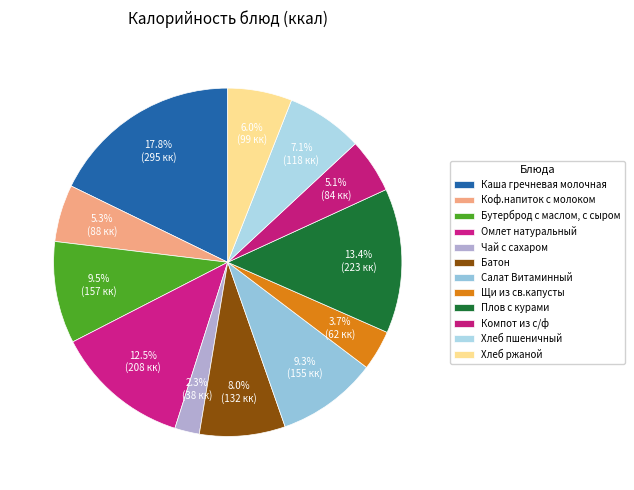

Which category has the biggest portion of the pie?

Каша гречневая молочная